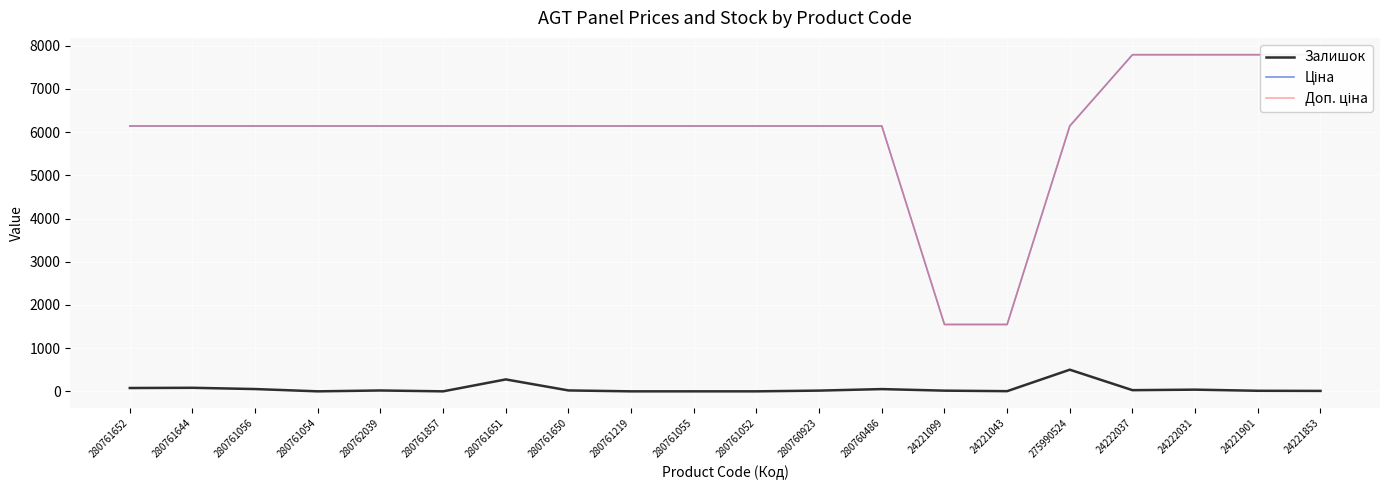

How many data points in Доп. ціна are above 6143?

18